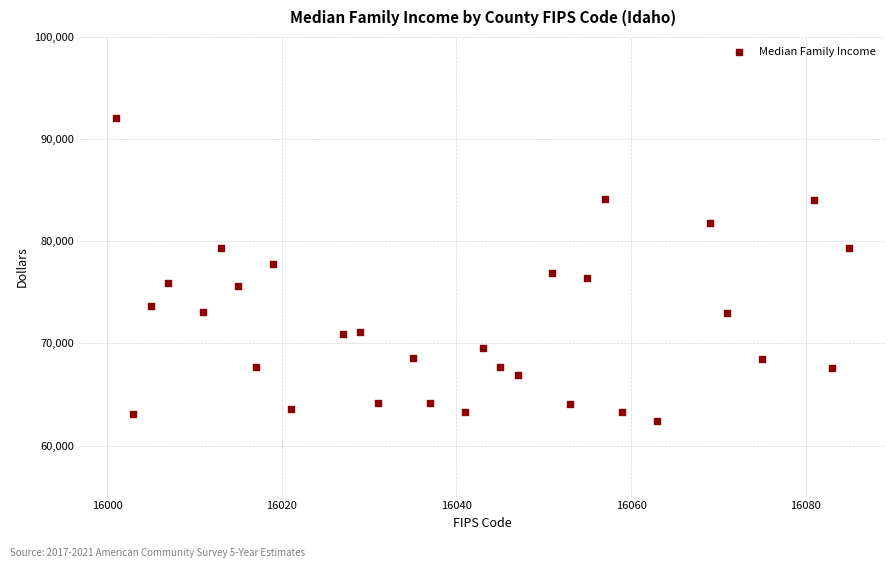

What is the range of Y values (max minus min)?

29709